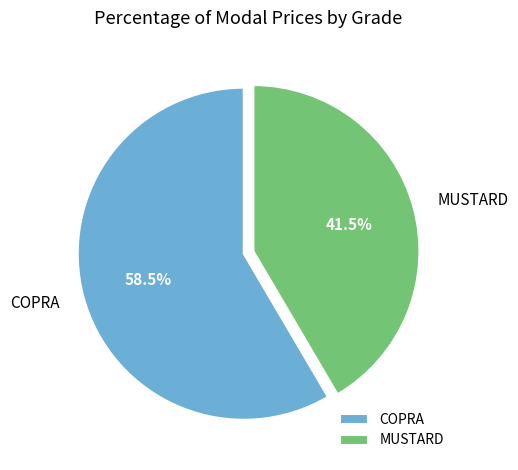

What is the smallest slice in the pie chart?

MUSTARD